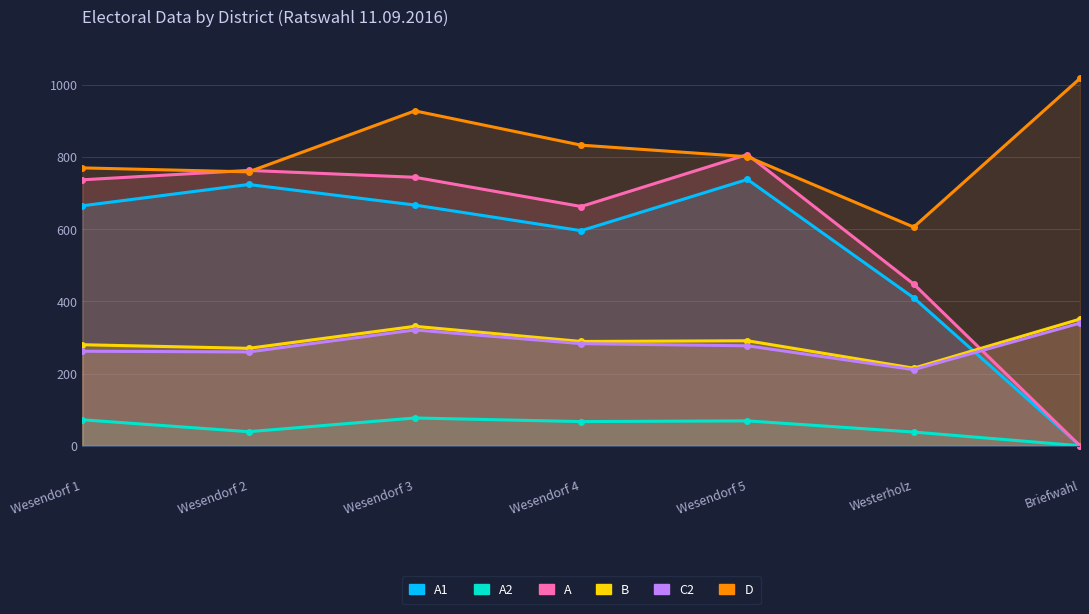

At which category is the sum across all series the highest?

Wesendorf 3